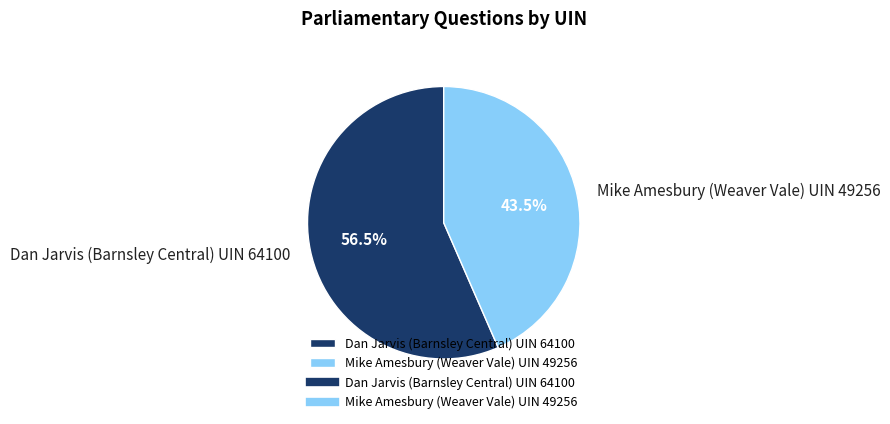

Which category has the biggest portion of the pie?

Dan Jarvis (Barnsley Central) UIN 64100